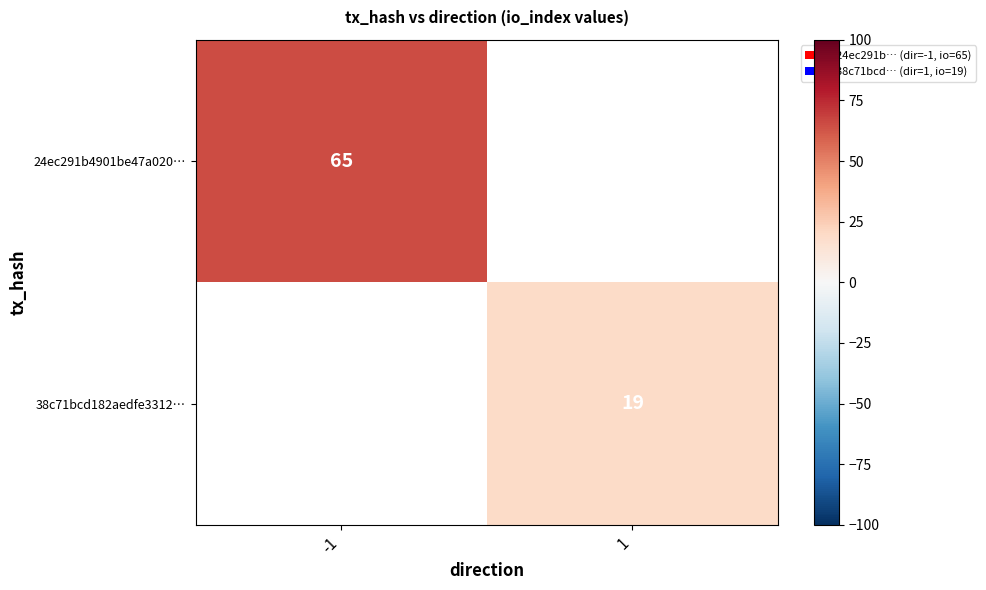

Is it true that 38c71bcd182aedfe3312… equals 10.0 at 1?

False